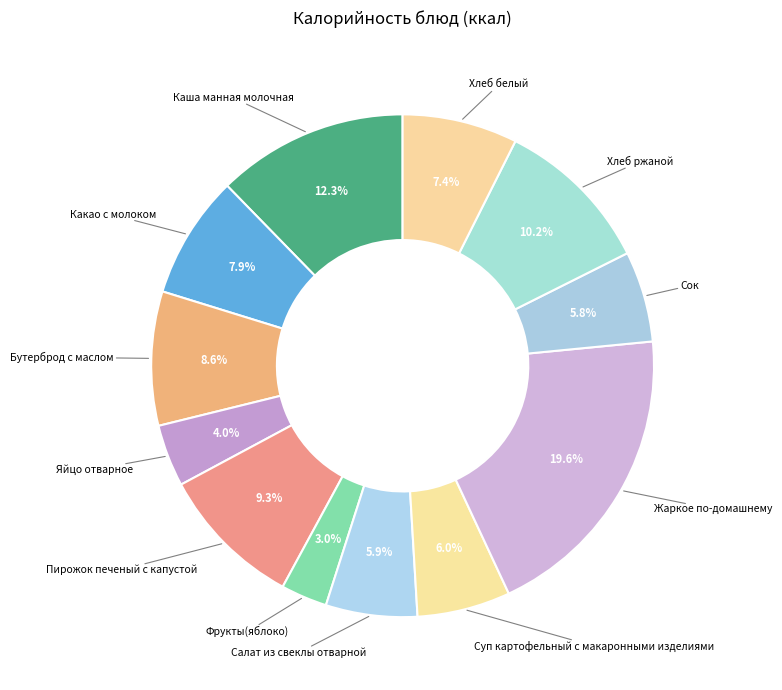

Count the number of slices in the pie.

12